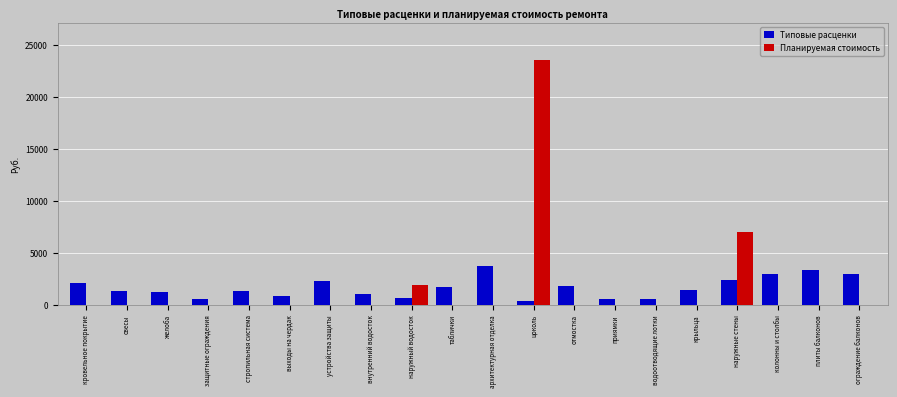

How many groups of bars are there?

20